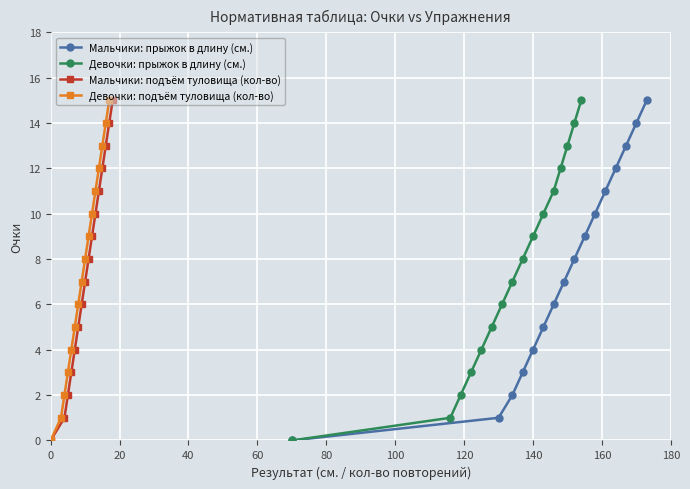

How many values in the Мальчики: подъём туловища (кол-во) series are below 8?

8